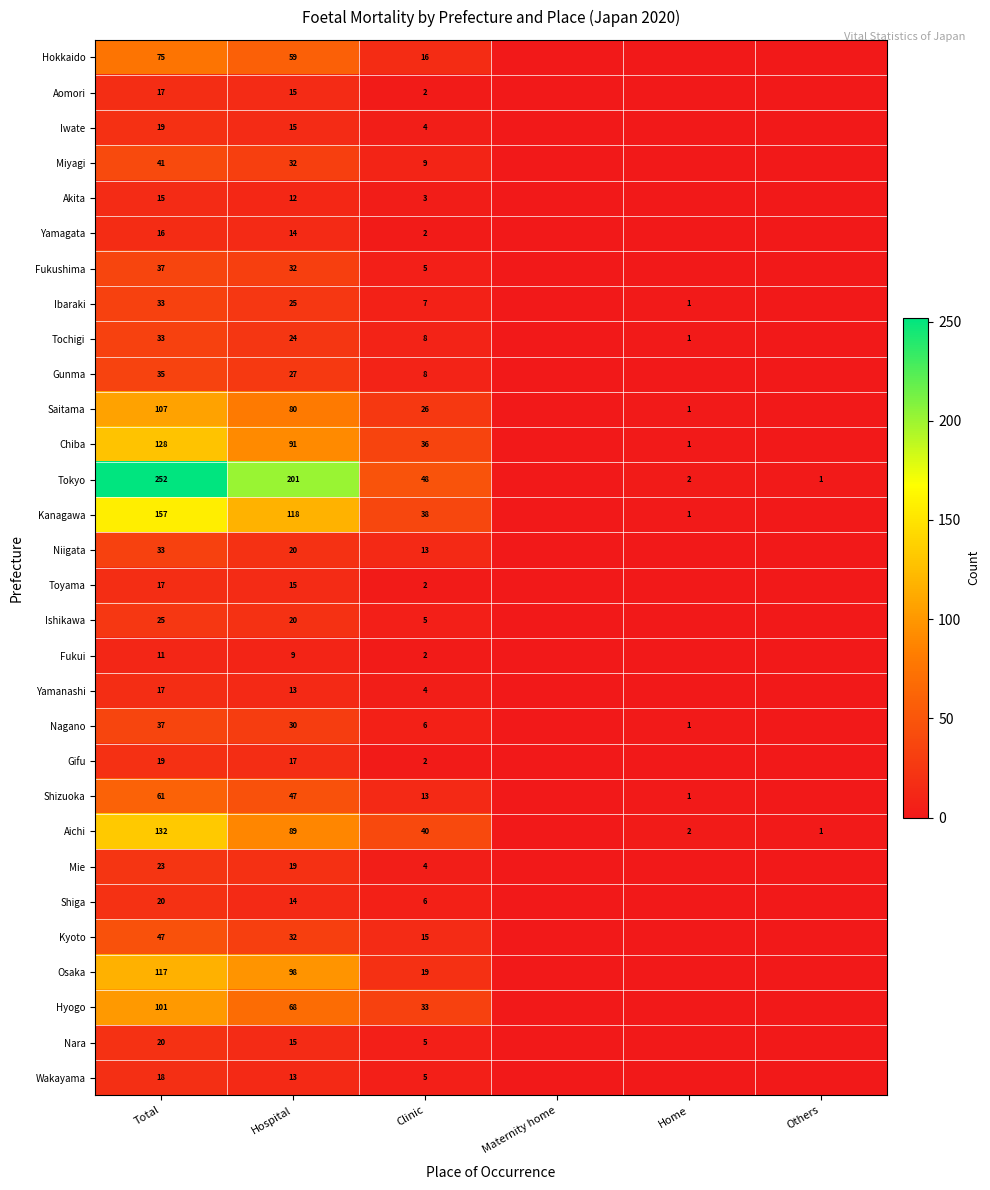

Is it true that Saitama equals 80 at Hospital?

True